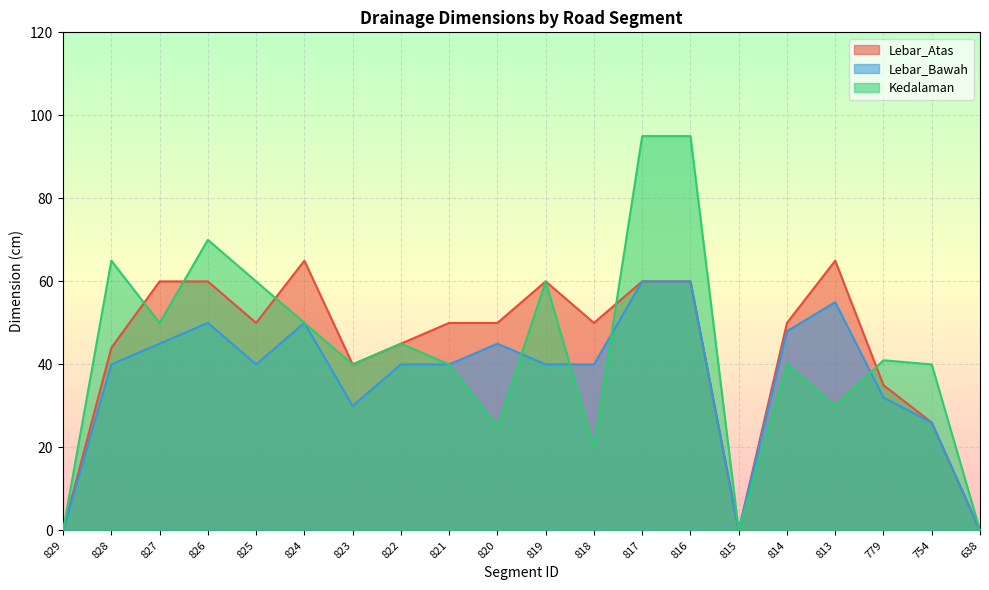

Rank the series at 820 from lowest to highest value.

Kedalaman, Lebar_Bawah, Lebar_Atas